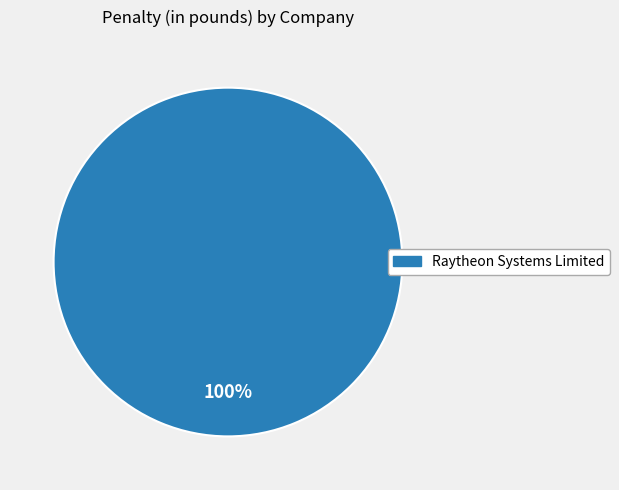

How many slices are in this pie chart?

1